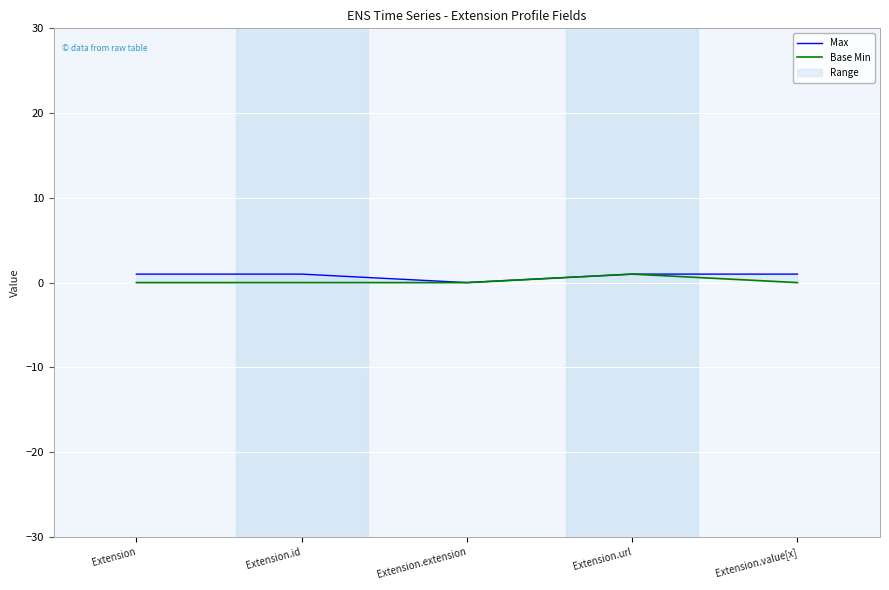

Reading left to right, what are all the values shown in this chart?

Max: 1	1	0	1	1
Base Min: 0	0	0	1	0